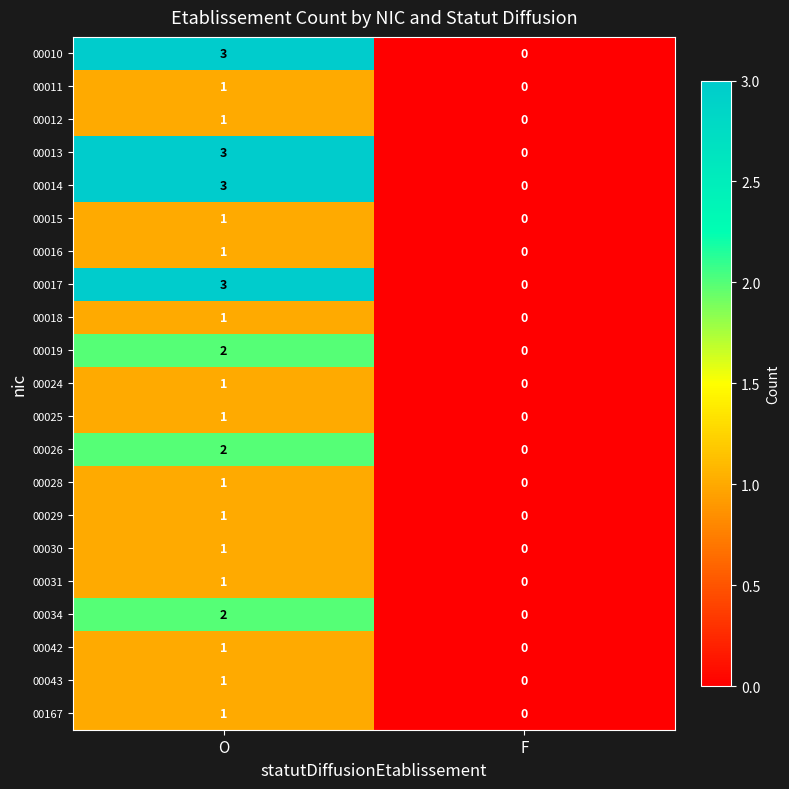

What is the difference between the maximum and minimum values in the 00010 series?

3